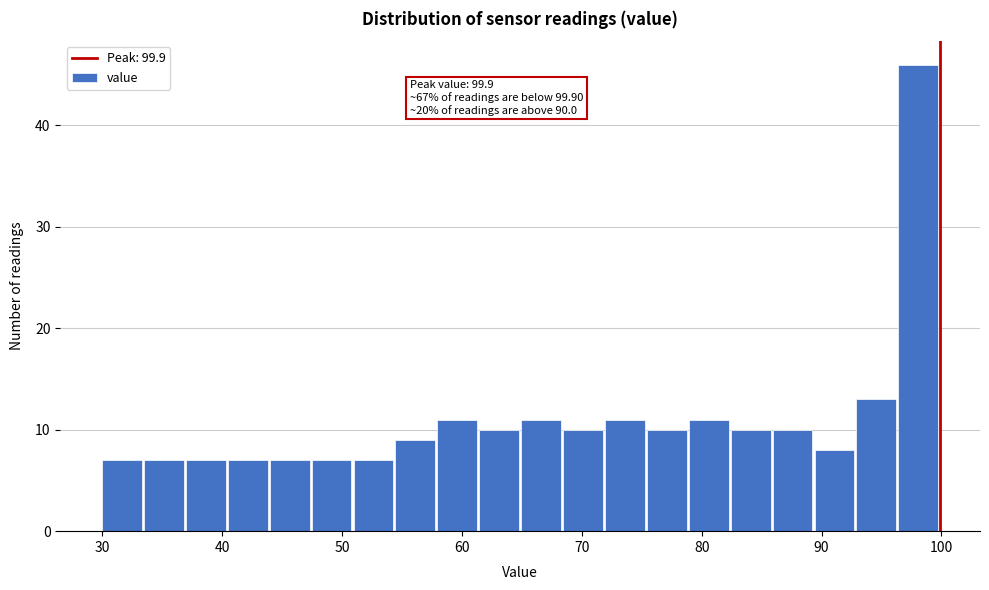

Around what value on the x-axis is the tallest bar? Give the approximate position of its centre, as read against the axis.

98